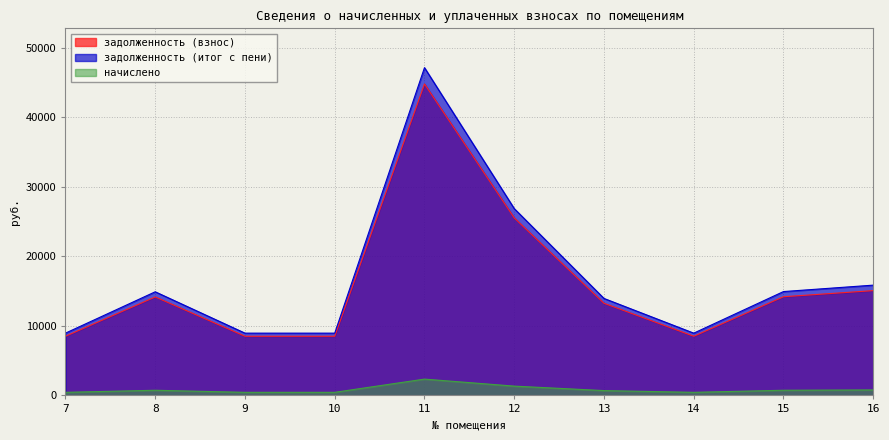

What is the value of the задолженность (взнос) point at the 1st from the left?

8510.8